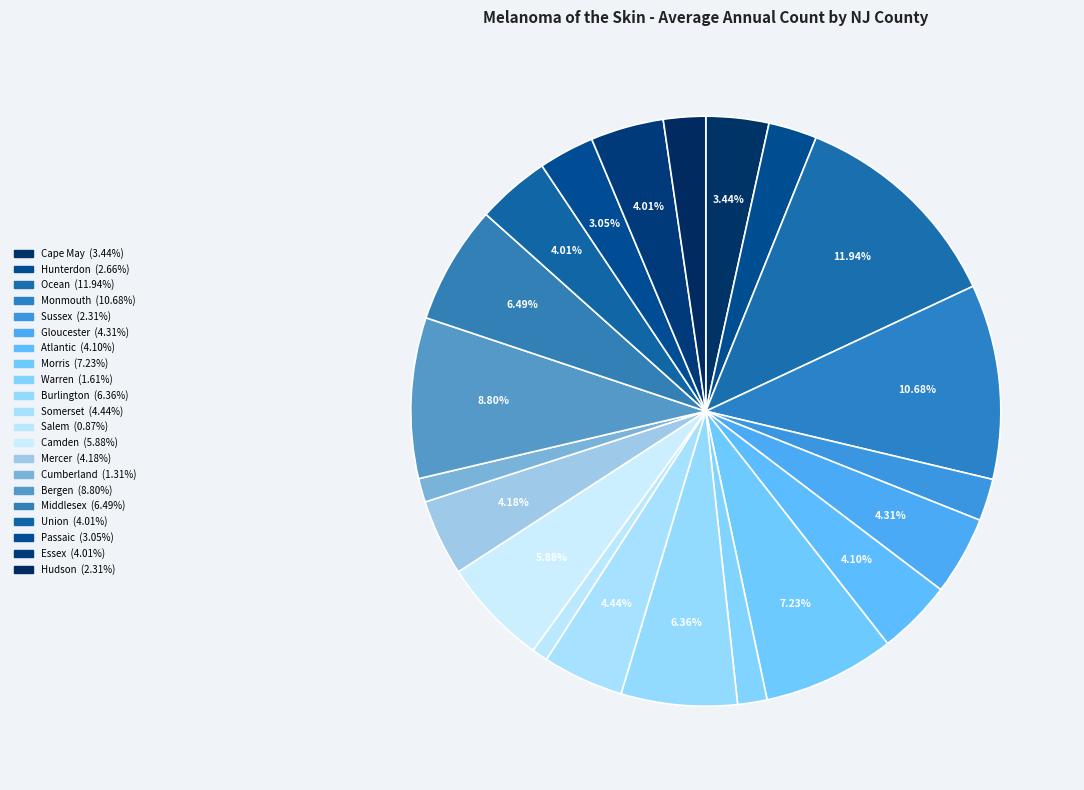

Rank the categories by value from highest to lowest.

Ocean, Monmouth, Bergen, Morris, Middlesex, Burlington, Camden, Somerset, Gloucester, Mercer, Atlantic, Union, Essex, Cape May, Passaic, Hunterdon, Sussex, Hudson, Warren, Cumberland, Salem